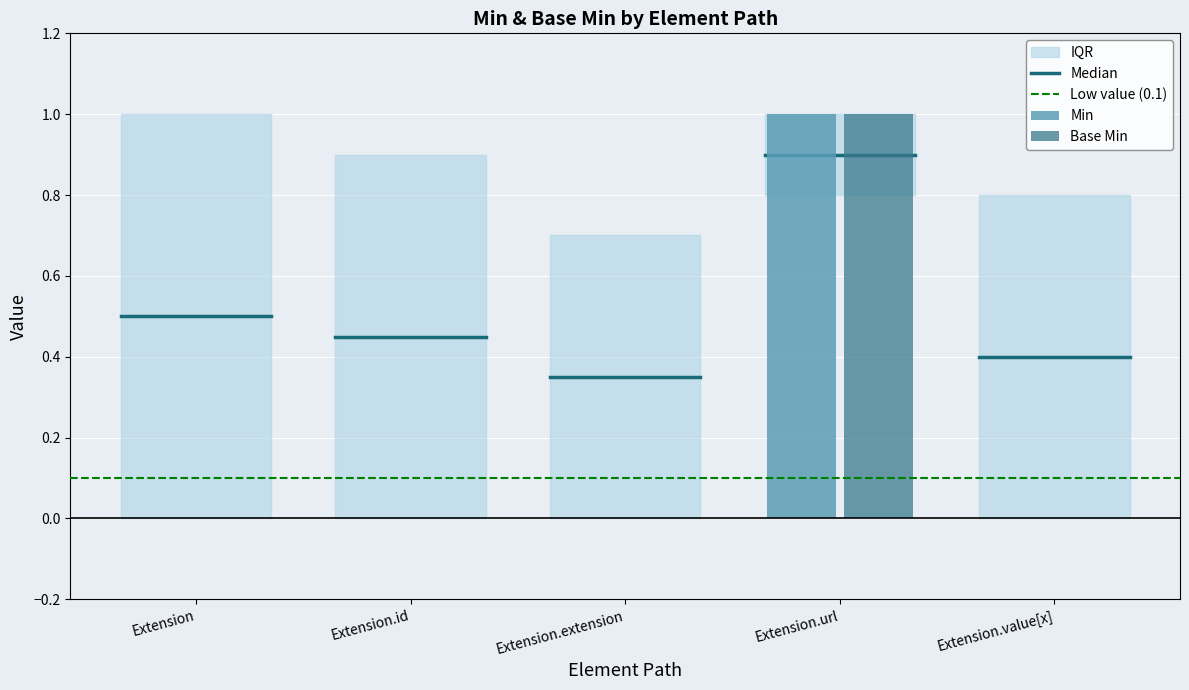

Which label corresponds to the largest value in the chart?

Extension.url